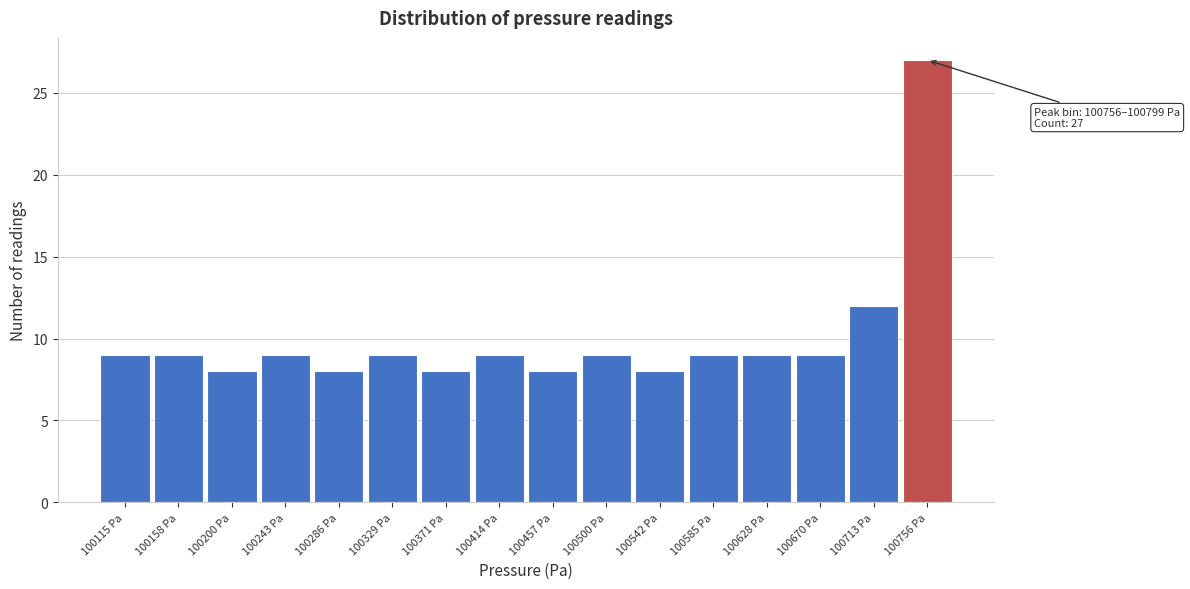

Reading right to left, transcribe all the data shown in this chart.

100756 Pa=27	100713 Pa=12	100670 Pa=9	100628 Pa=9	100585 Pa=9	100542 Pa=8	100500 Pa=9	100457 Pa=8	100414 Pa=9	100371 Pa=8	100329 Pa=9	100286 Pa=8	100243 Pa=9	100200 Pa=8	100158 Pa=9	100115 Pa=9